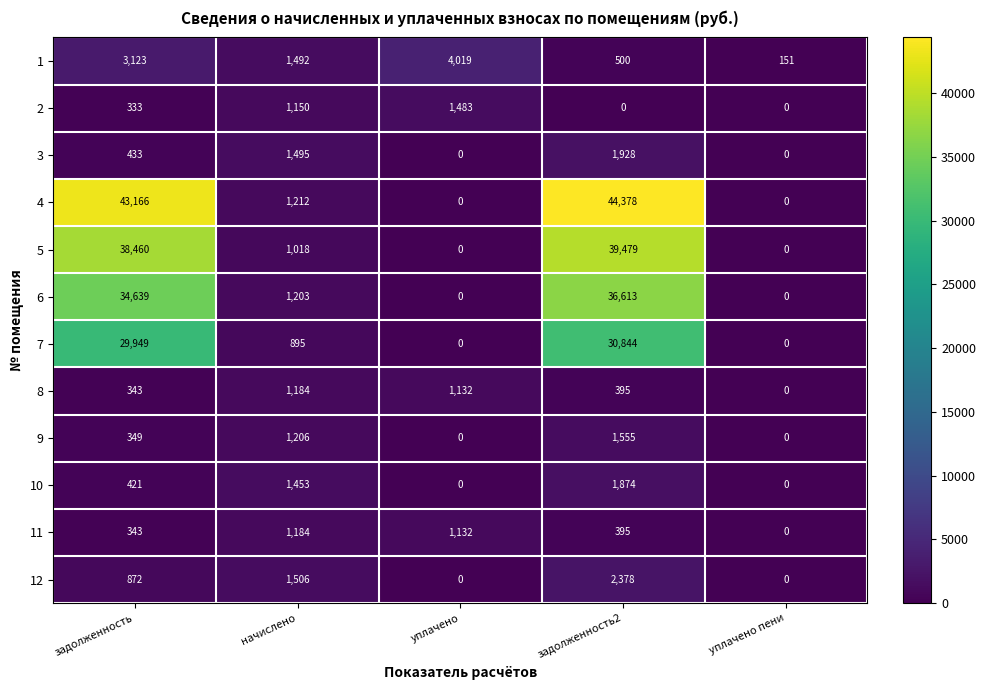

Which series has the largest total across all categories?

4